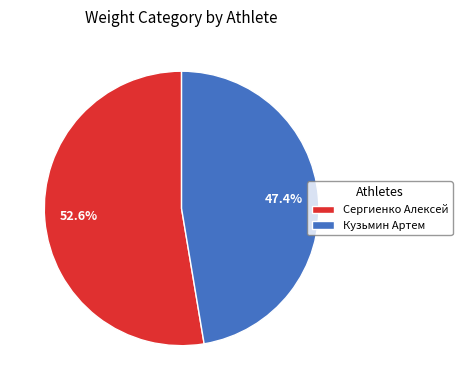

True or false: Сергиенко Алексей accounts for 61% of the total.

False